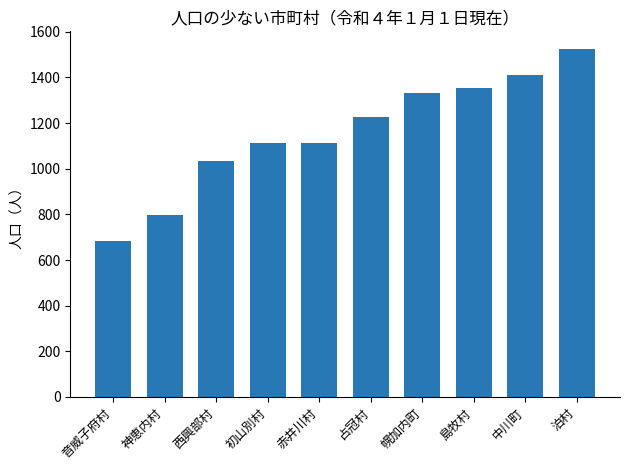

What is the ratio of the value at 島牧村 to the value at 泊村?

0.9